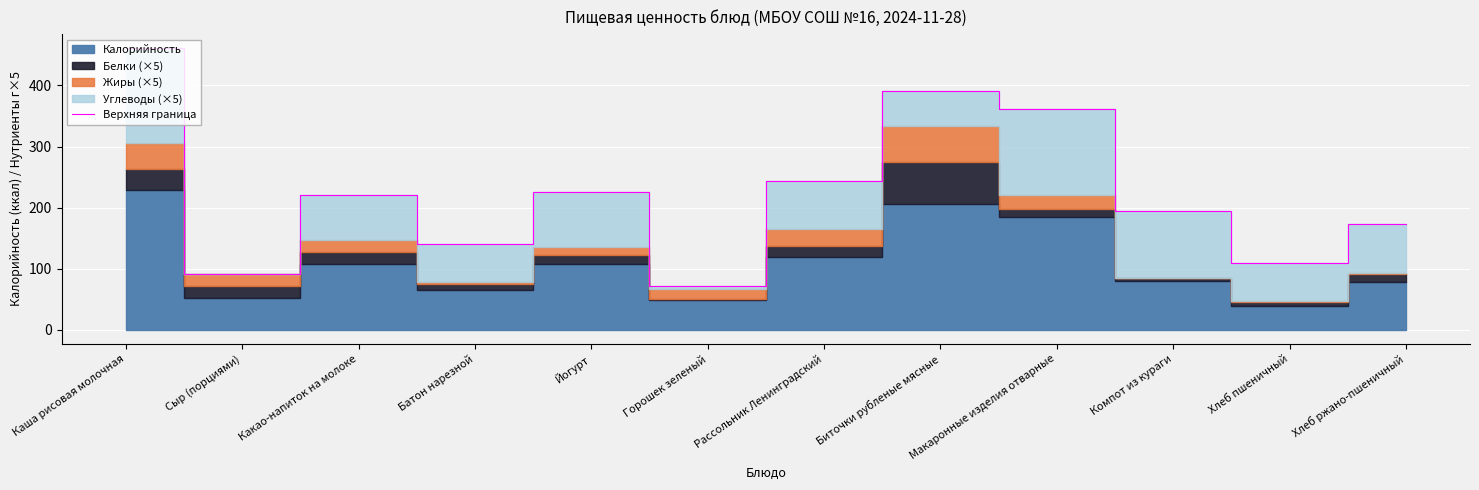

Where is the data nearest to the value 266?

Рассольник Ленинградский